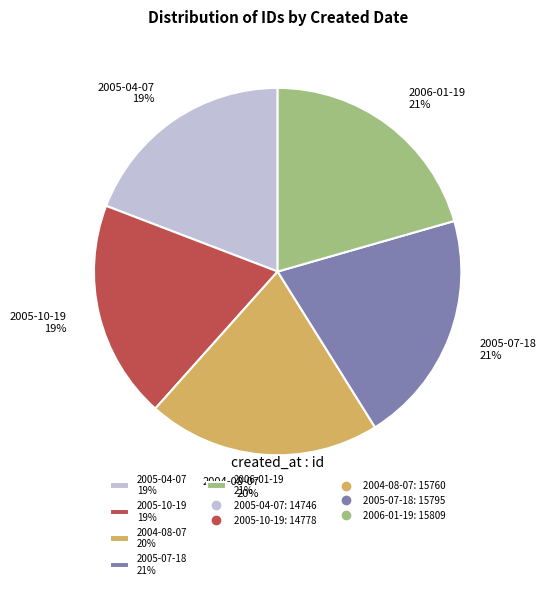

How many segments does this pie chart have?

5